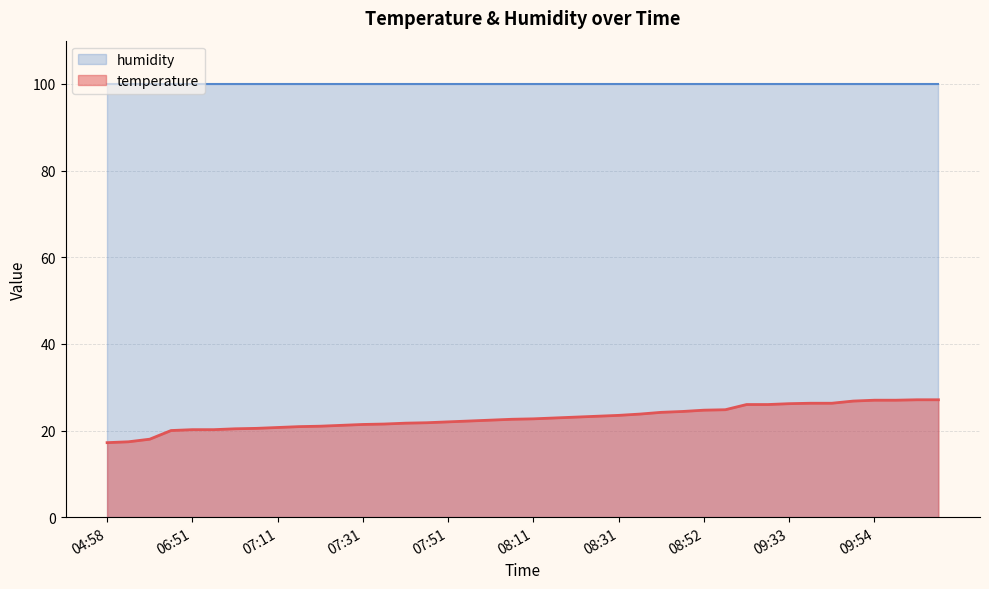

How many values exceed 22?

23